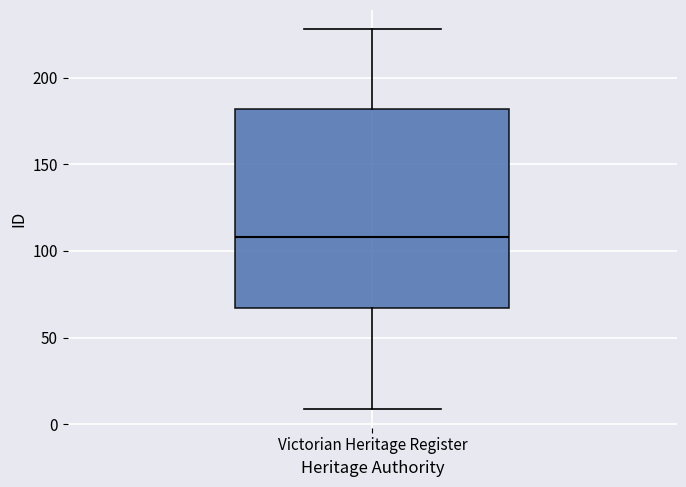

Transcribe this box plot: give where the median line is, the range the box spans, and where the two whiskers end, as read against the y-axis. The values are not printed on the chart, so give them approximately, as read against the axis.

median 110, box 65 to 180, whiskers 10 to 230